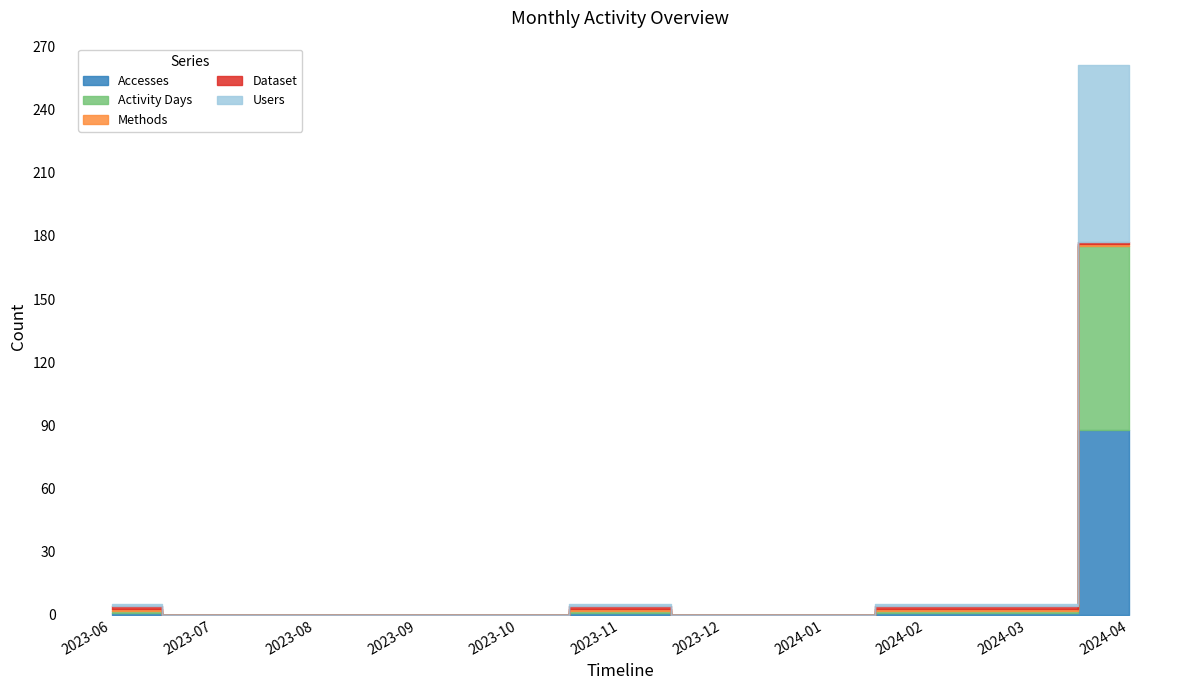

What is the spread (max minus min) of values at 2024-04?

87